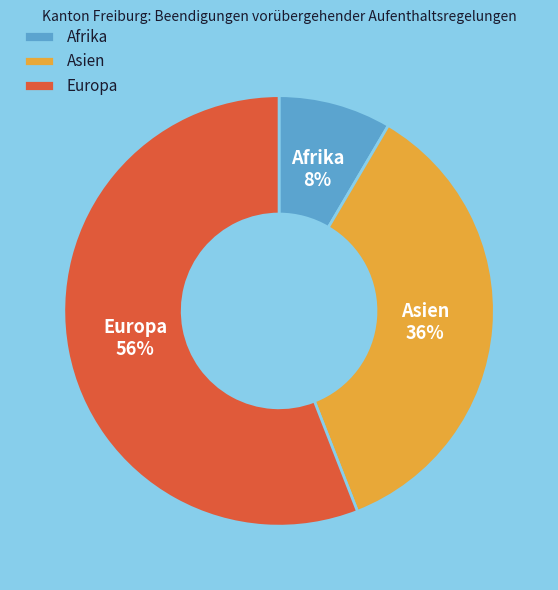

Count the number of slices in the pie.

3